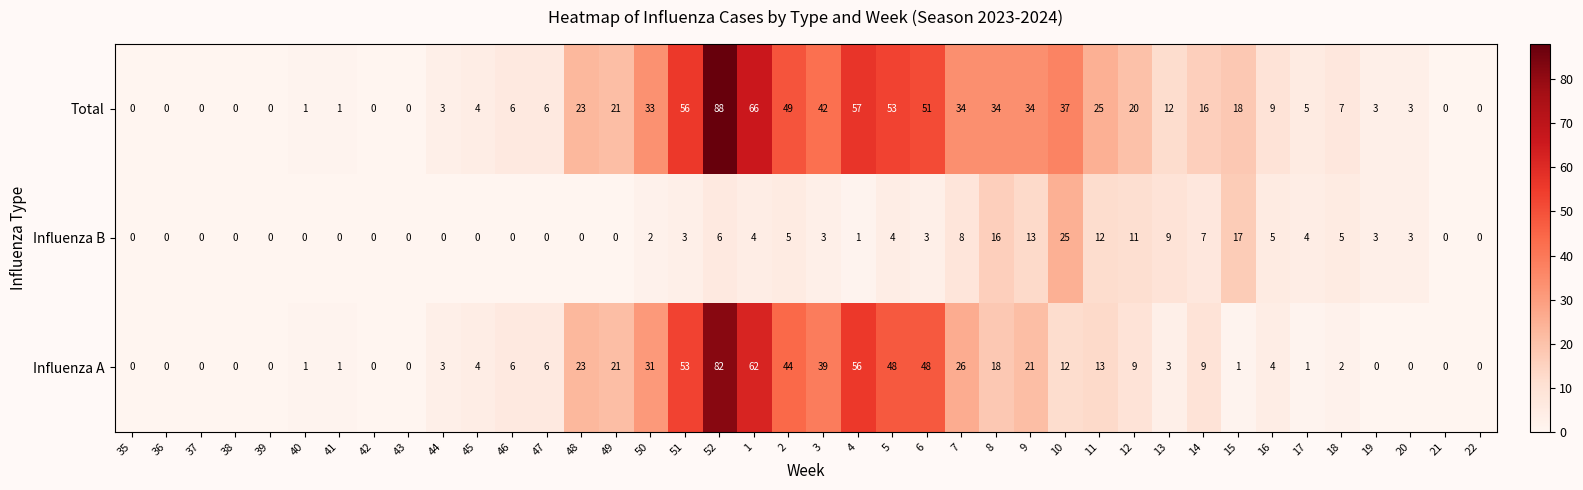

Rank the series by their maximum value, from lowest to highest.

Influenza B, Influenza A, Total